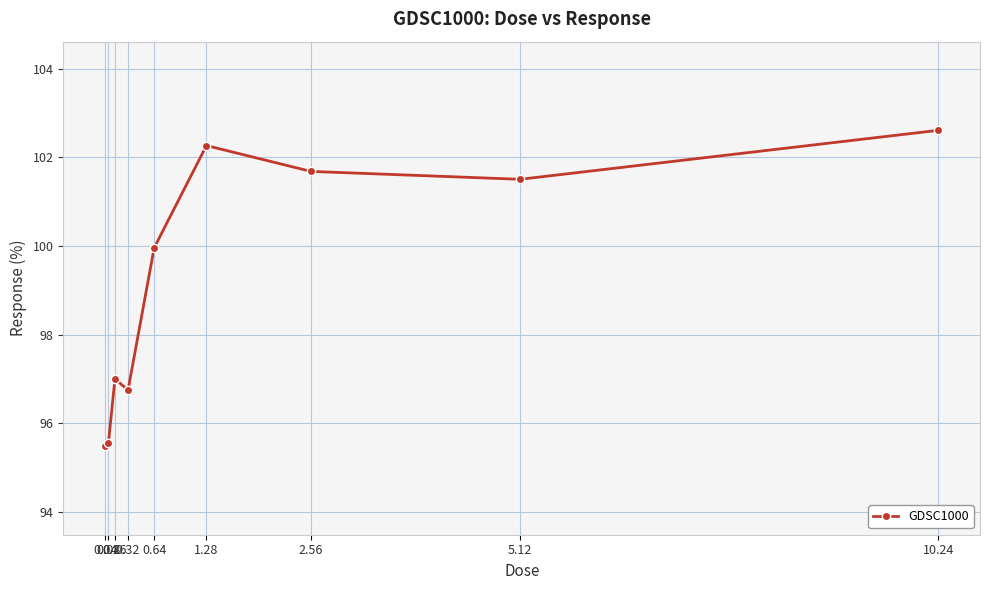

Reading left to right, what are all the values shown in this chart?

95.5	95.6	97.0	96.7	100.0	102.3	101.7	101.5	102.6